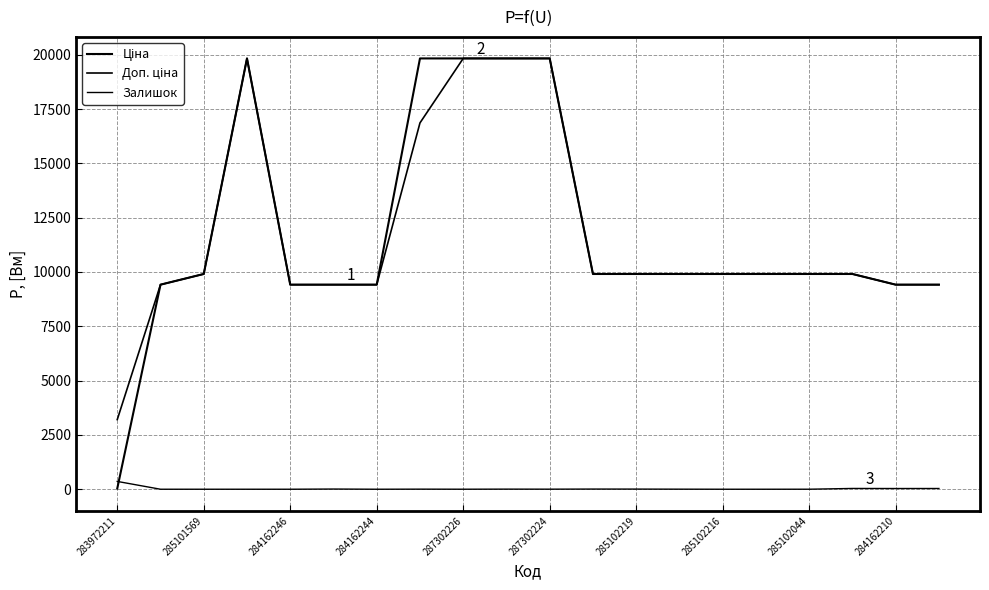

Which series has the largest range (max minus min)?

Ціна